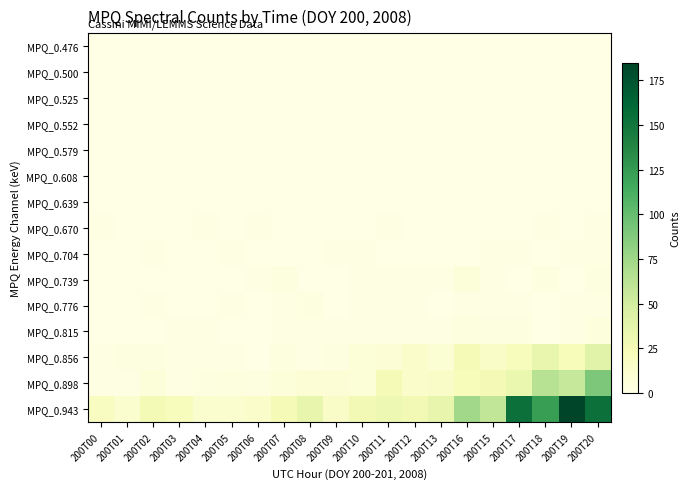

At which category is the sum across all series the highest?

200T20